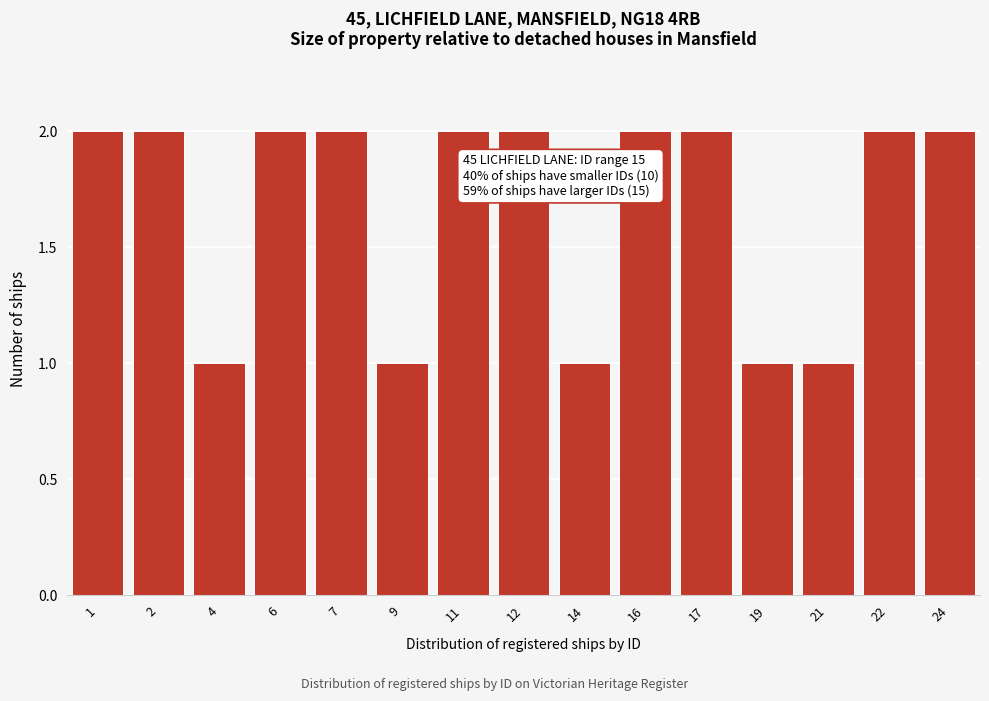

Reading left to right, transcribe all the data shown in this chart.

2	2	1	2	2	1	2	2	1	2	2	1	1	2	2